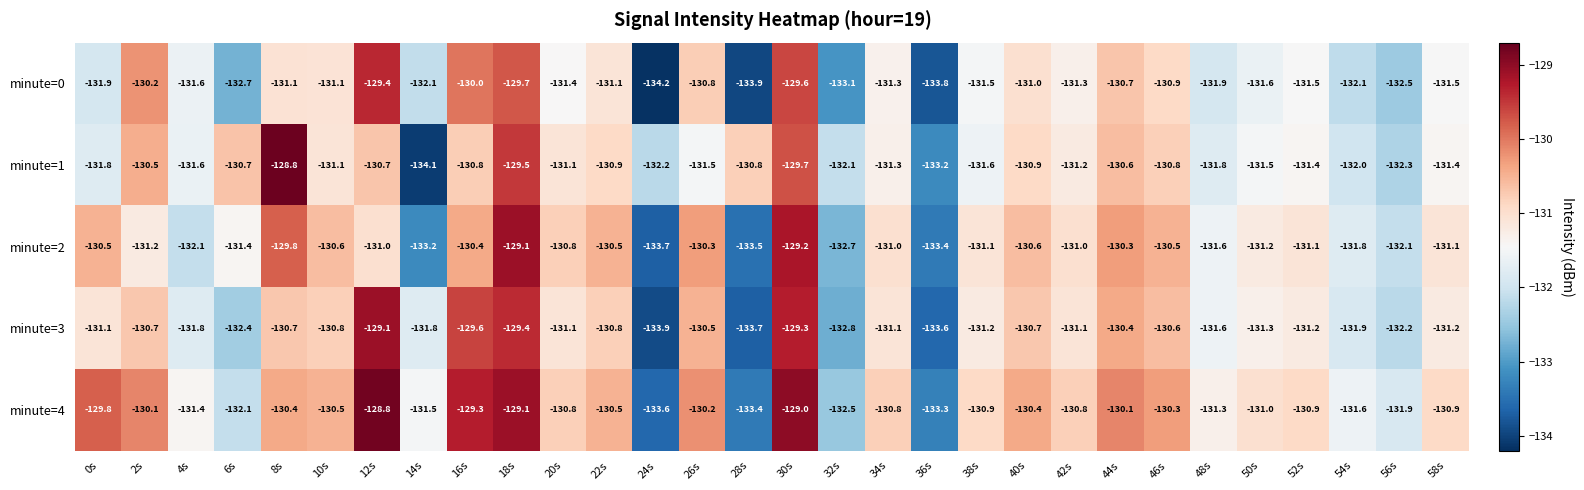

What is the sum of the minute=4 values at 6s and 44s?

-262.2